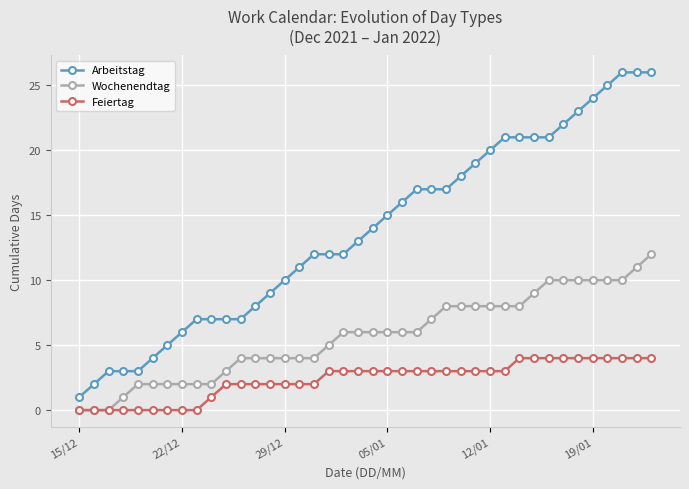

Which series has the largest total across all categories?

Arbeitstag